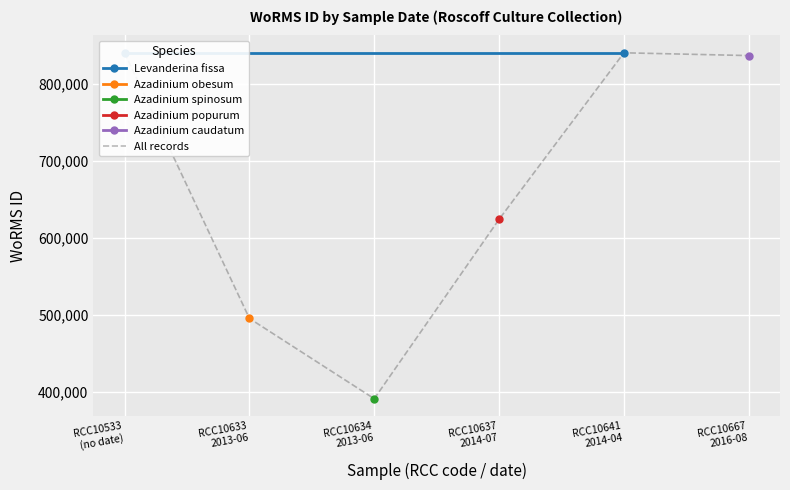

What is the difference between the values at RCC10634 2013-06 and RCC10633 2013-06?

104295